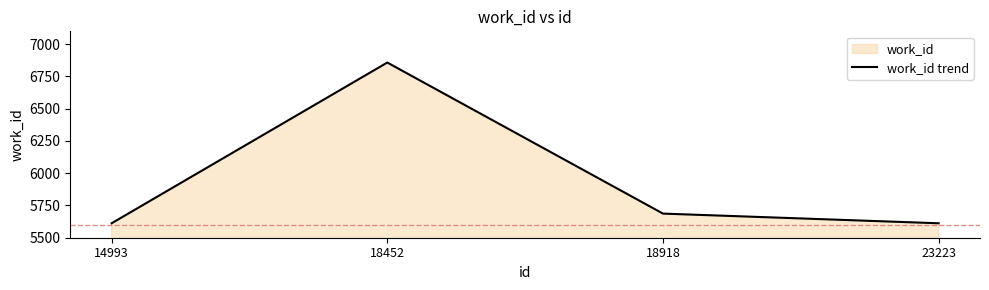

At which category does the chart reach its minimum across all series?

14993